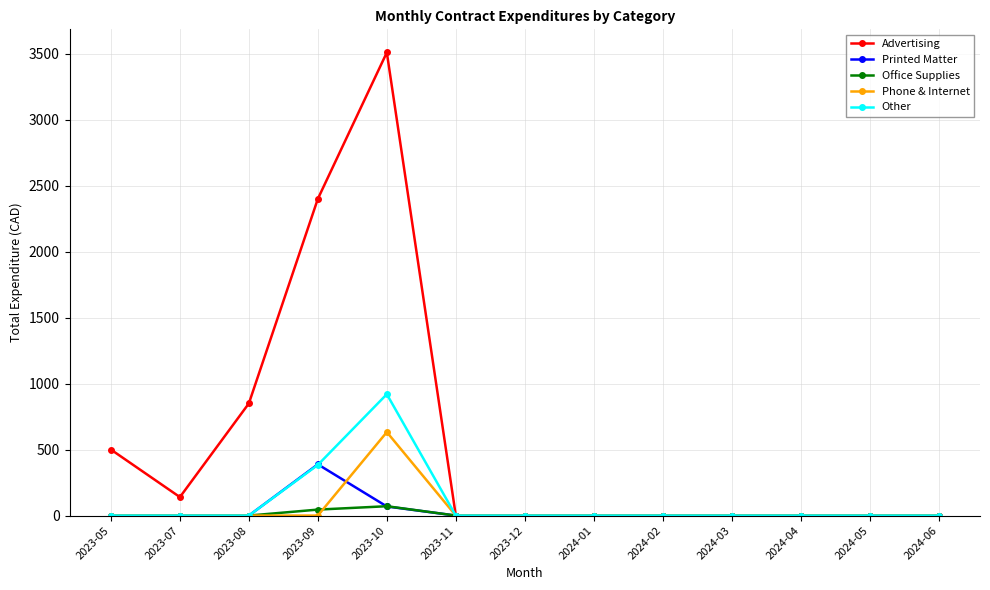

True or false: Other has a value of -373.7 at 2023-07.

False